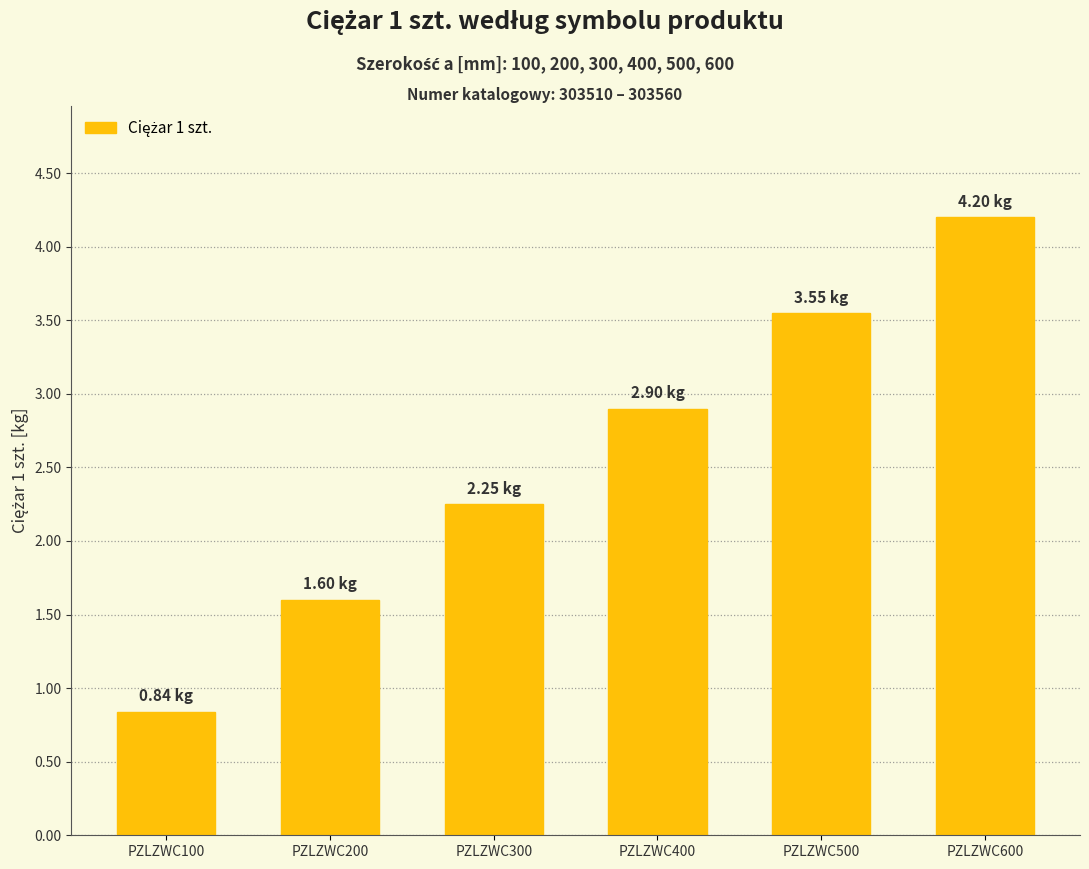

Is it true that the value at PZLZWC400 is 1.9?

False